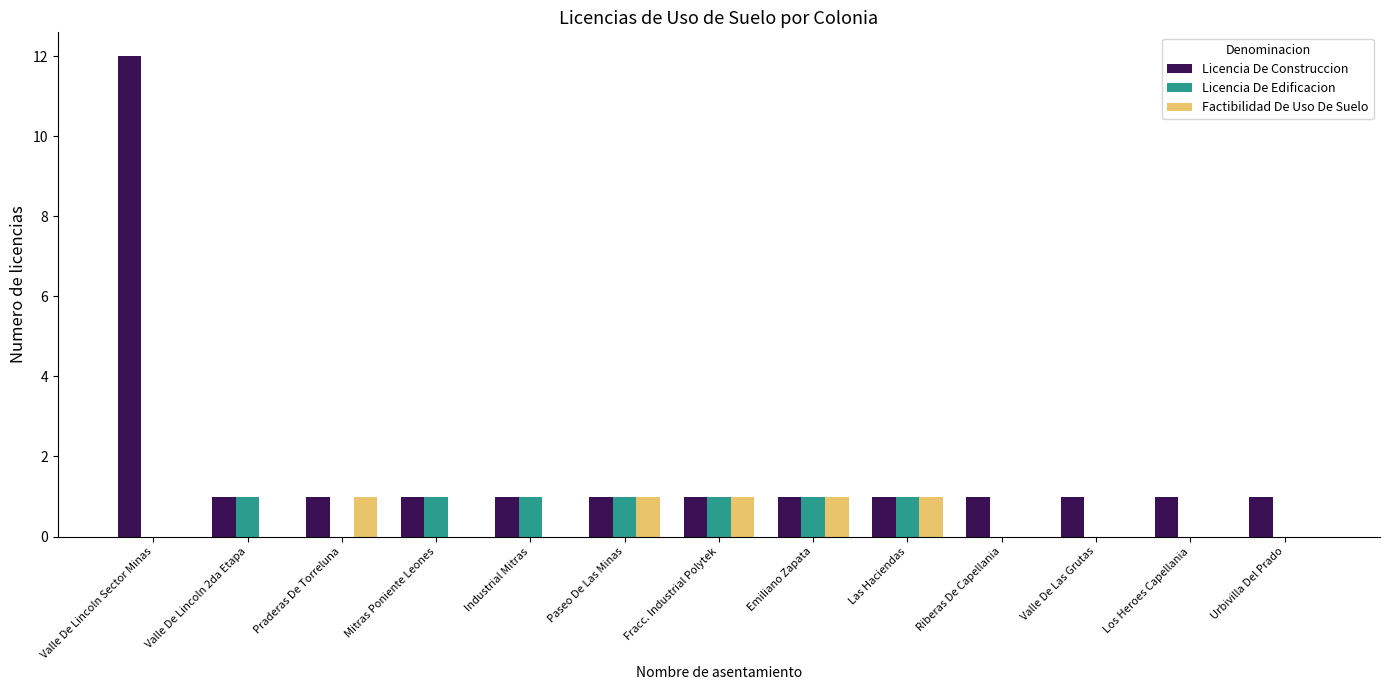

What is the spread (max minus min) of values at Mitras Poniente Leones?

1